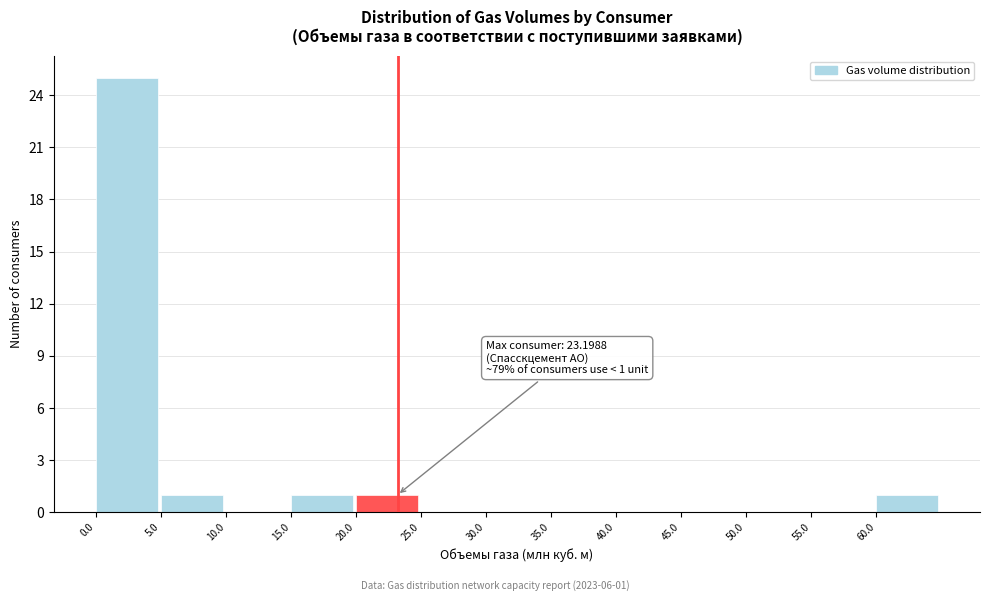

Over which range of the x-axis is the bar tallest?

0 to 5